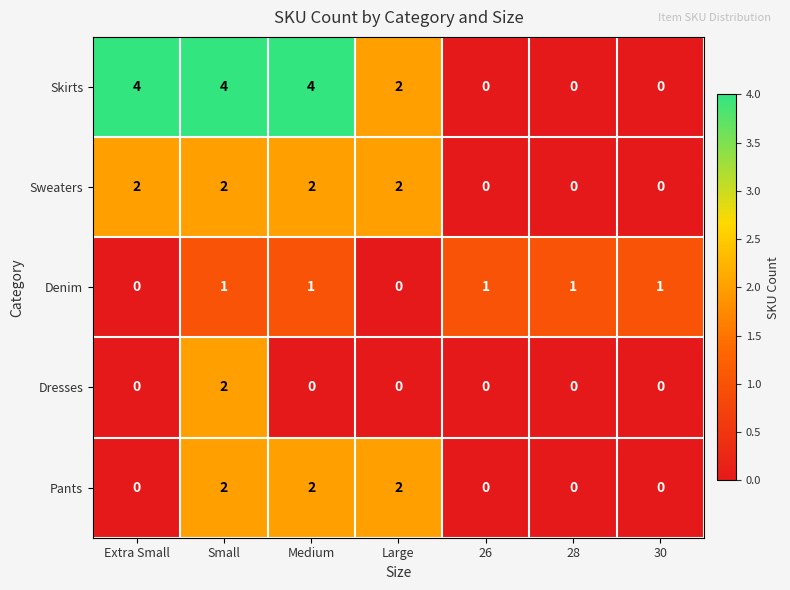

What is the sum of the Skirts values at 30 and Extra Small?

4